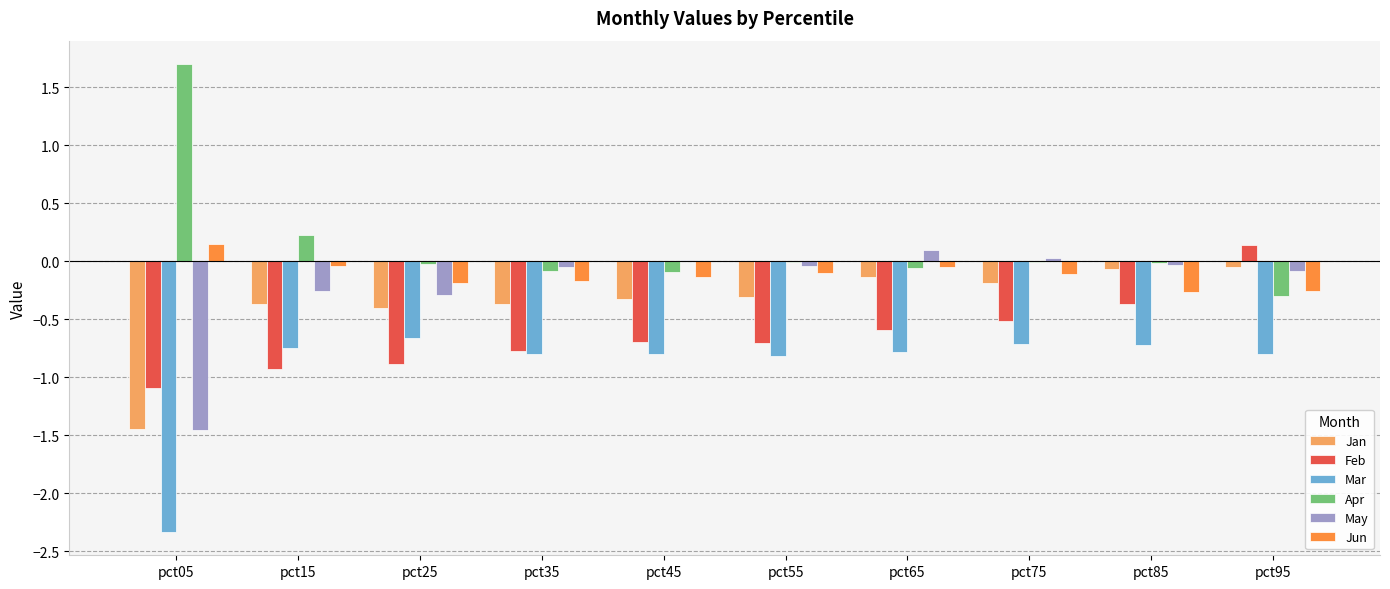

Which series changed the most between pct65 and pct95?

Feb